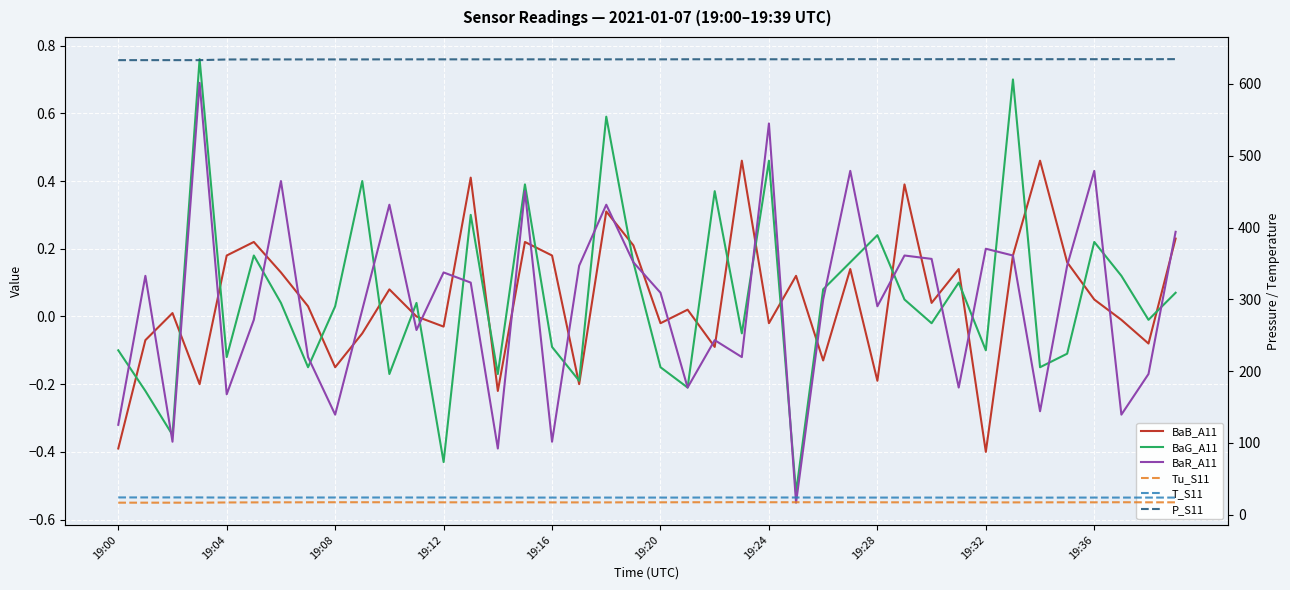

What is the approximate value of Tu_S11 at 25?

17.2